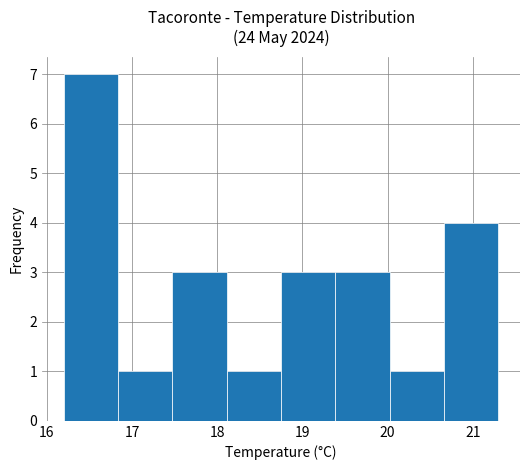

Reading left to right, transcribe this chart: for each bar, give the range it covers on the x-axis and its height. Neither the bar edges nor the heights are printed on the chart, so give them approximately, as read against the axes.

16.2 to 16.8: 7
16.8 to 17.5: 1
17.5 to 18.1: 3
18.1 to 18.8: 1
18.8 to 19.4: 3
19.4 to 20.0: 3
20.0 to 20.7: 1
20.7 to 21.3: 4